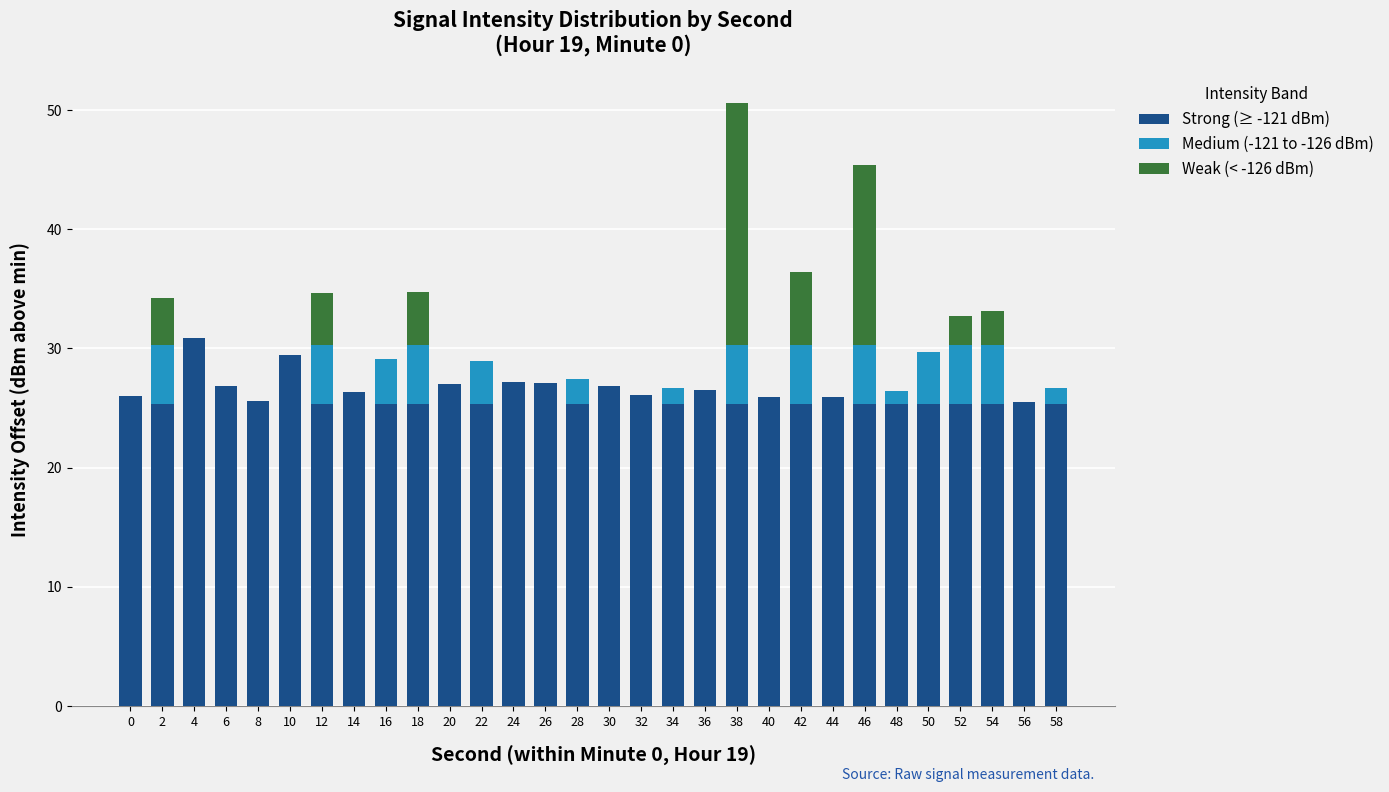

What is the sum of all Strong (≥ -121 dBm) values?

782.7